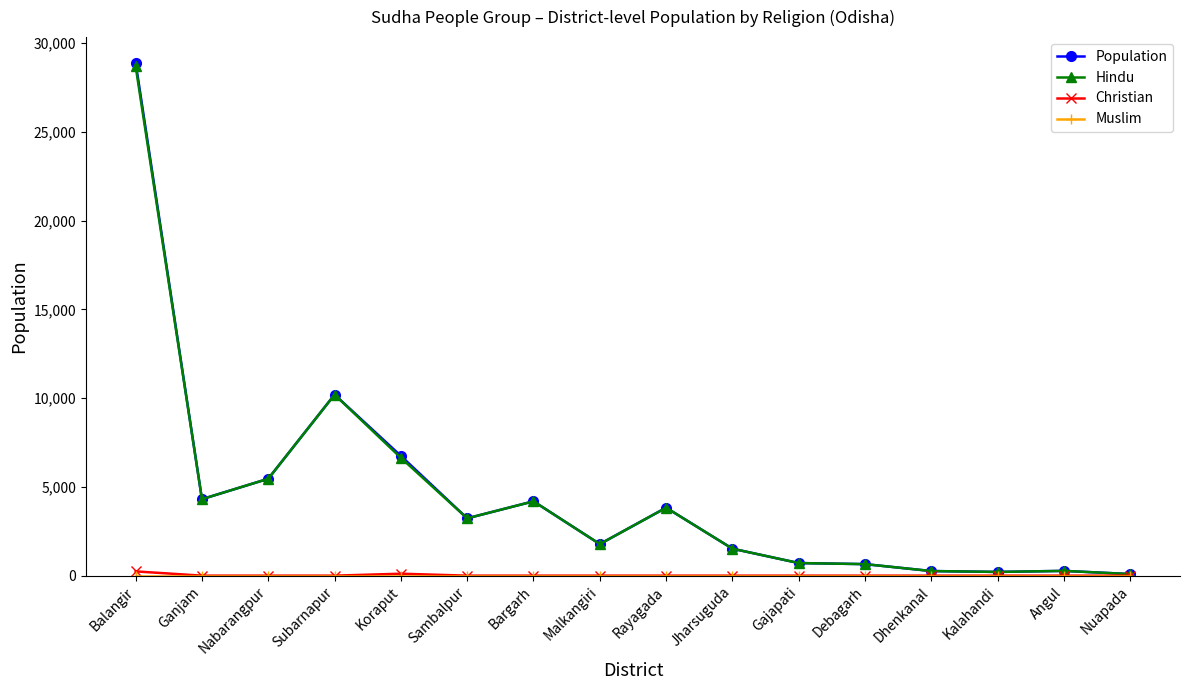

What is the label of the 8th point from the right?

Rayagada